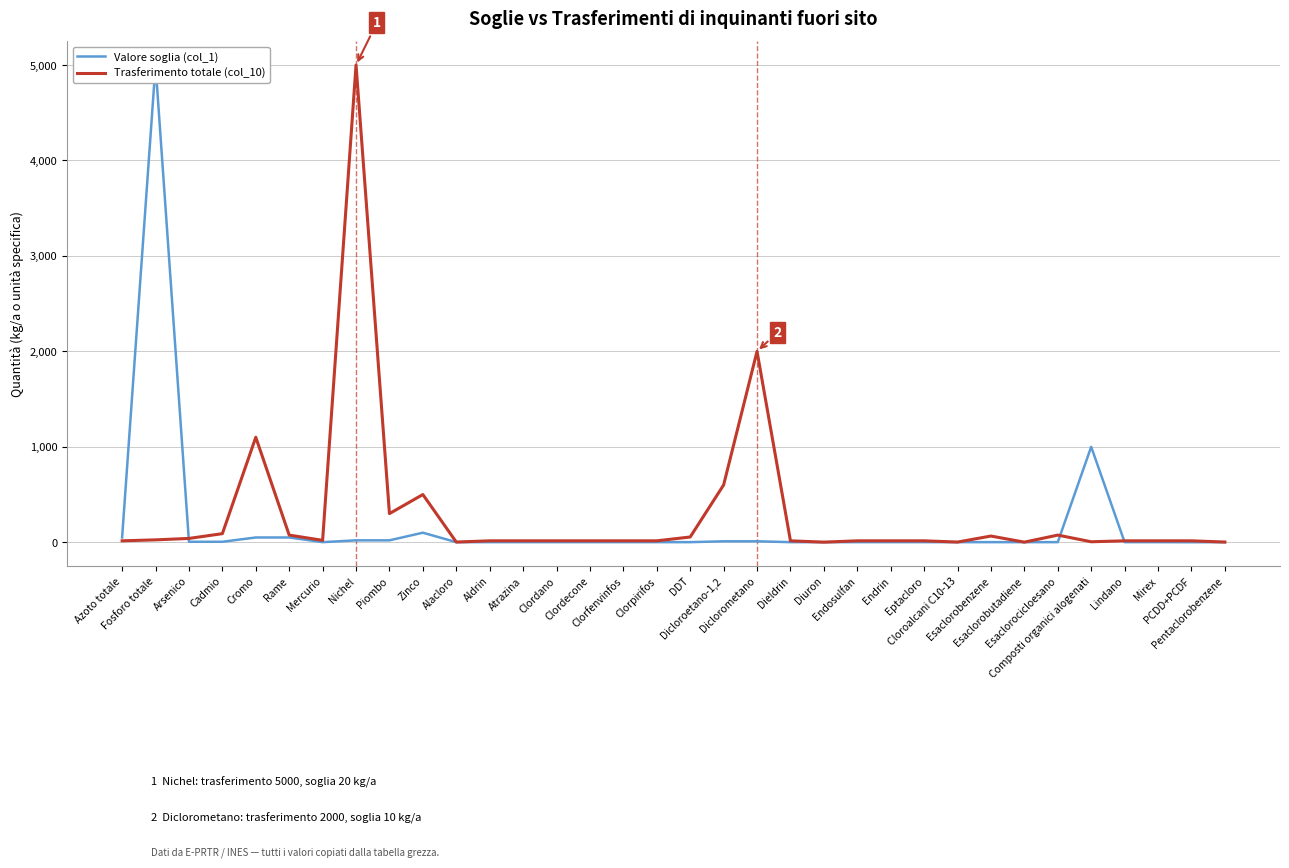

At which category does Valore soglia (col_1) reach its first local peak?

Fosforo totale